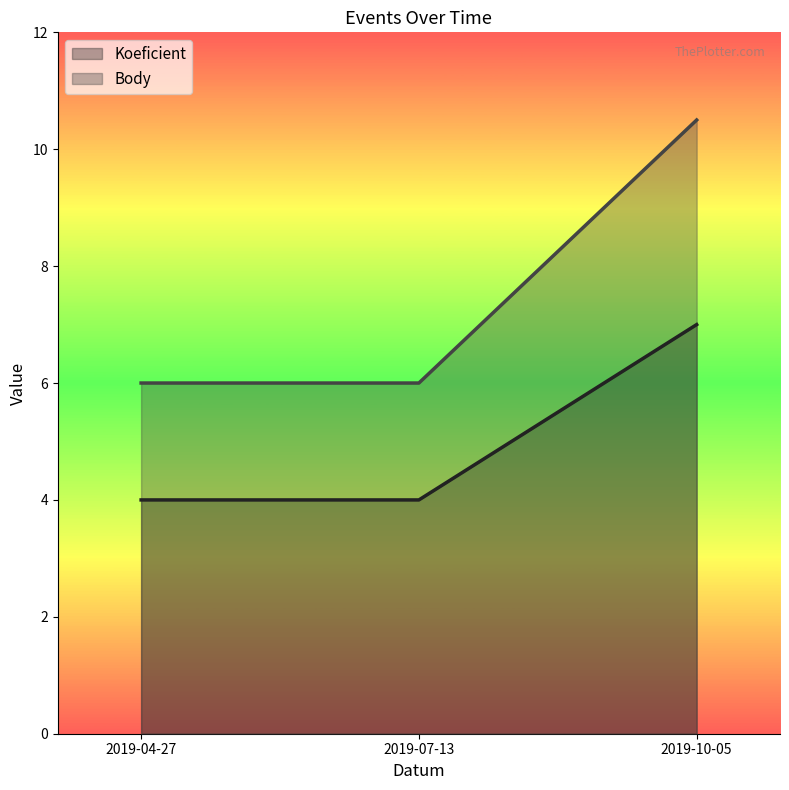

Which series has the largest total across all categories?

Body